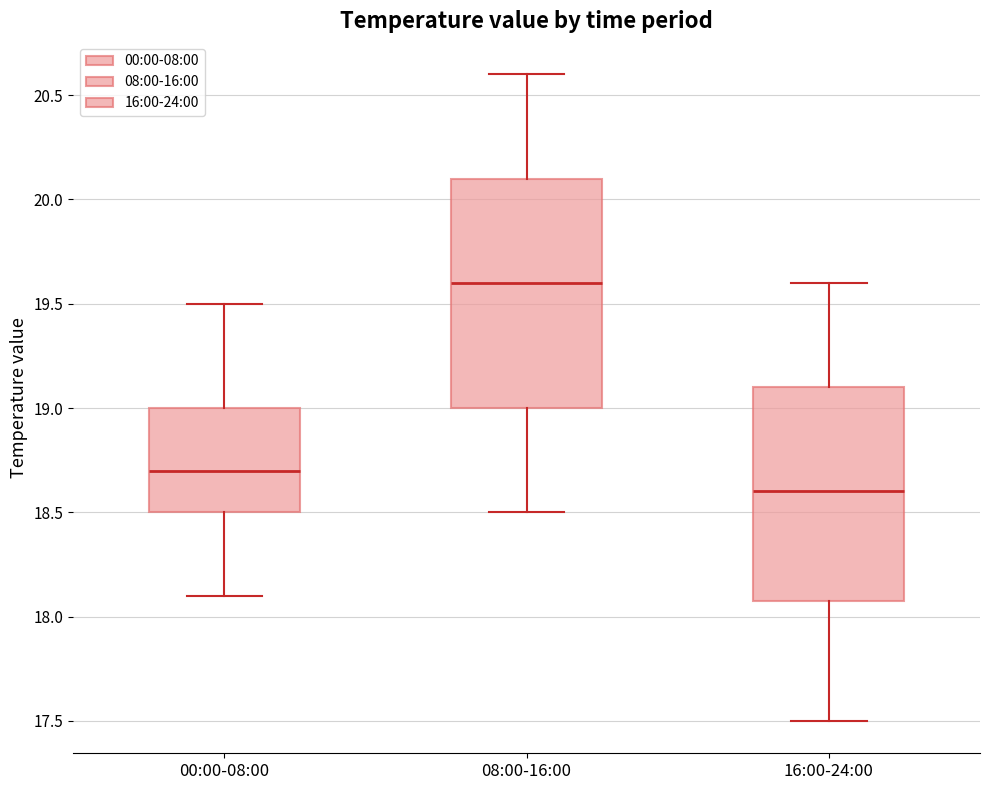

Reading left to right, transcribe this box plot: for each box, give where its median line is, the range the box spans, and where its two whiskers end, as read against the y-axis. The values are not printed on the chart, so give them approximately, as read against the axis.

00:00-08:00: median 18.7, box 18.5 to 19.0, whiskers 18.1 to 19.5
08:00-16:00: median 19.6, box 19.0 to 20.1, whiskers 18.5 to 20.6
16:00-24:00: median 18.6, box 18.1 to 19.1, whiskers 17.5 to 19.6